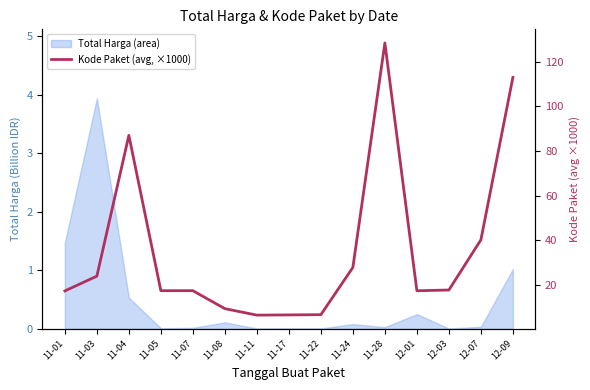

Reading left to right, transcribe all the data shown in this chart.

11-01=17.2	11-03=23.8	11-04=87.0	11-05=17.3	11-07=17.3	11-08=9.2	11-11=6.3	11-17=6.4	11-22=6.5	11-24=27.7	11-28=128.5	12-01=17.2	12-03=17.6	12-07=40.1	12-09=113.1